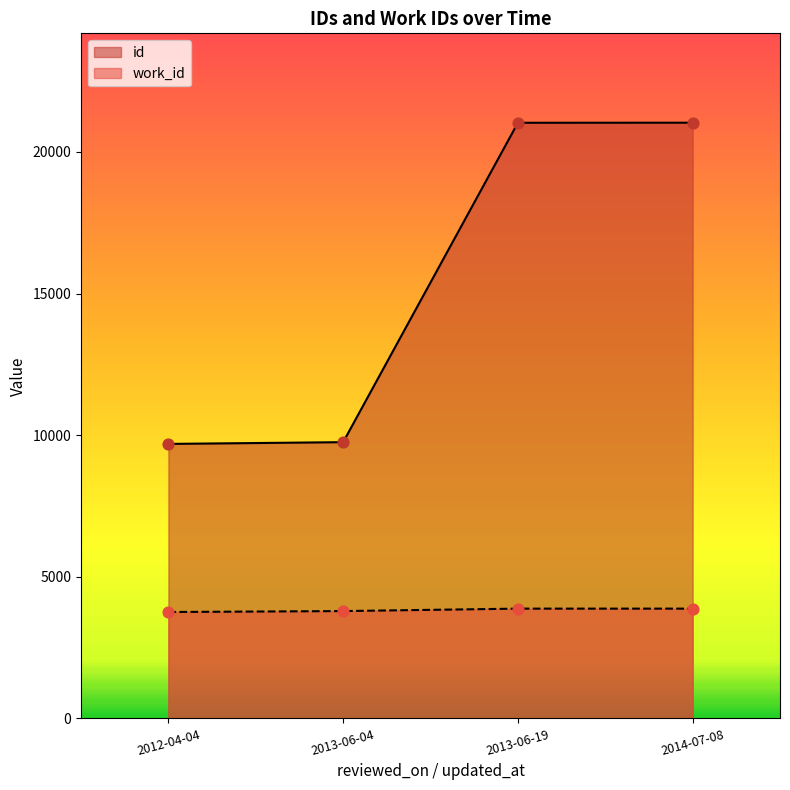

At which category is the sum across all series the highest?

2014-07-08